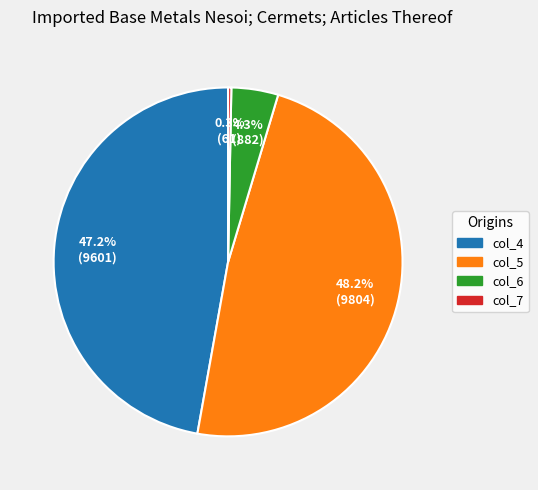

How many slices are in this pie chart?

4